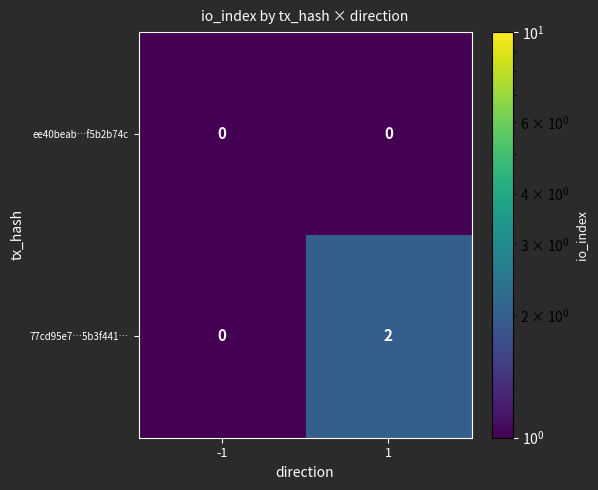

At which category is the sum across all series the highest?

1